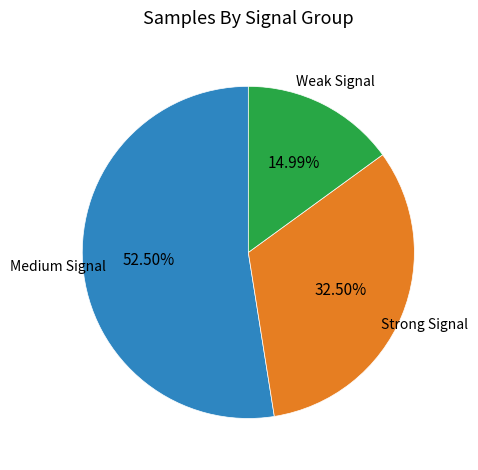

Rank the categories by value from lowest to highest.

Weak Signal, Strong Signal, Medium Signal